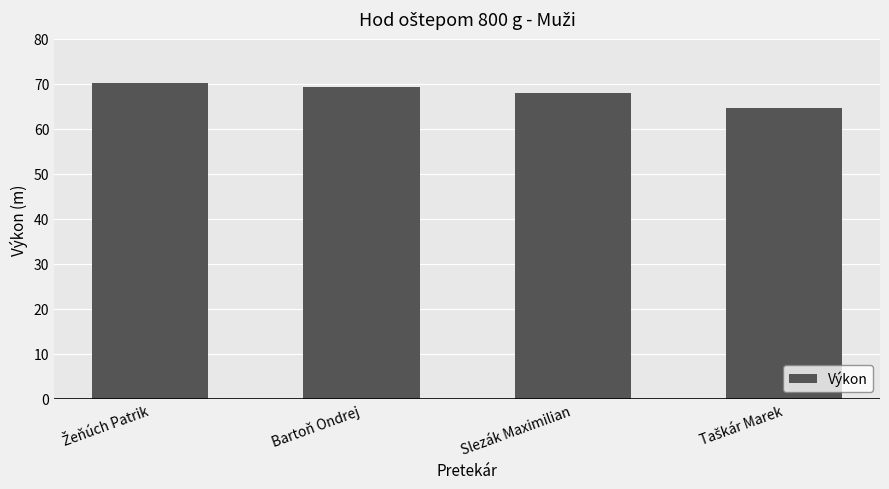

Approximately how many times larger is the value at Slezák Maximilian compared to Bartoň Ondrej?

1.0